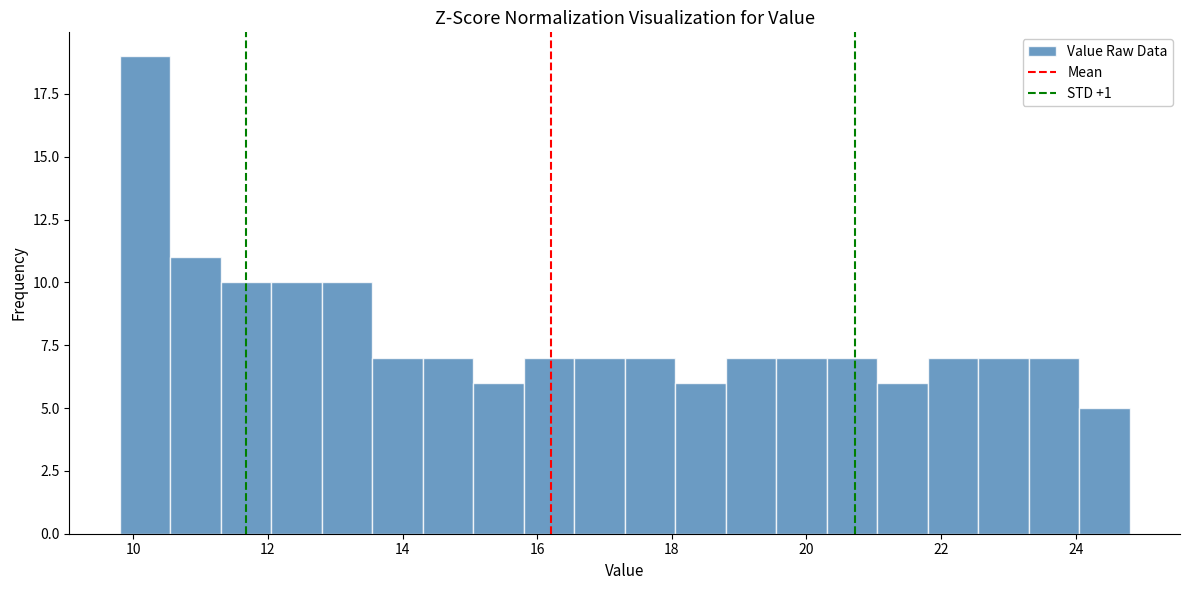

Around what value on the x-axis is the tallest bar? Give the approximate position of its centre, as read against the axis.

10.2